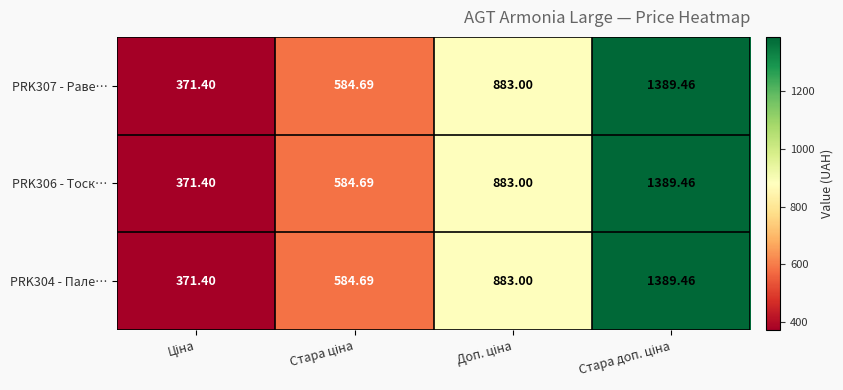

How many series are shown in this chart?

3